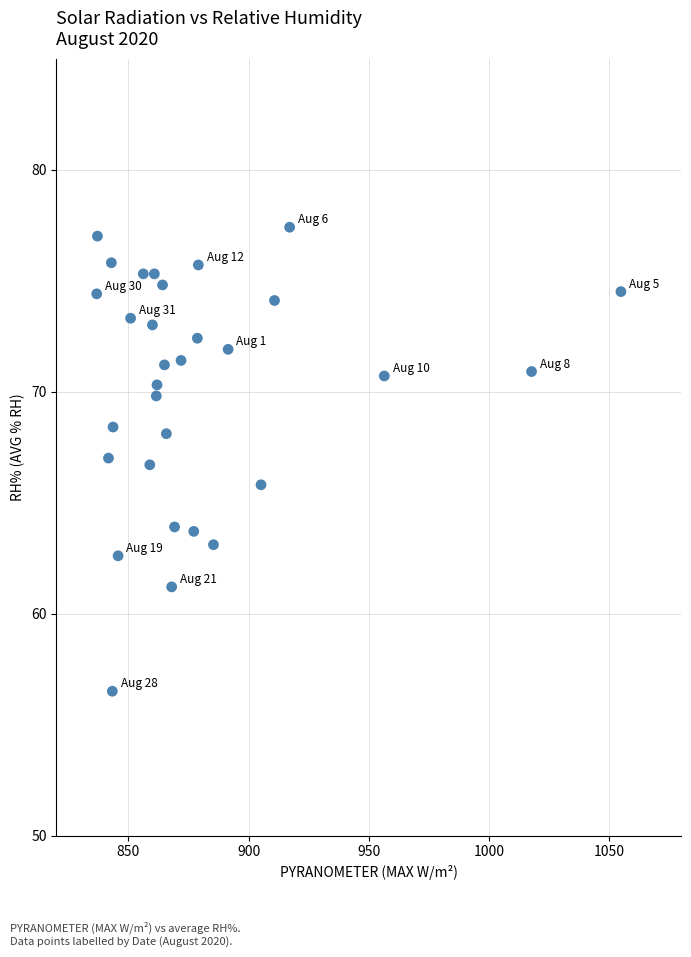

What is the range of X values (max minus min)?

218.2